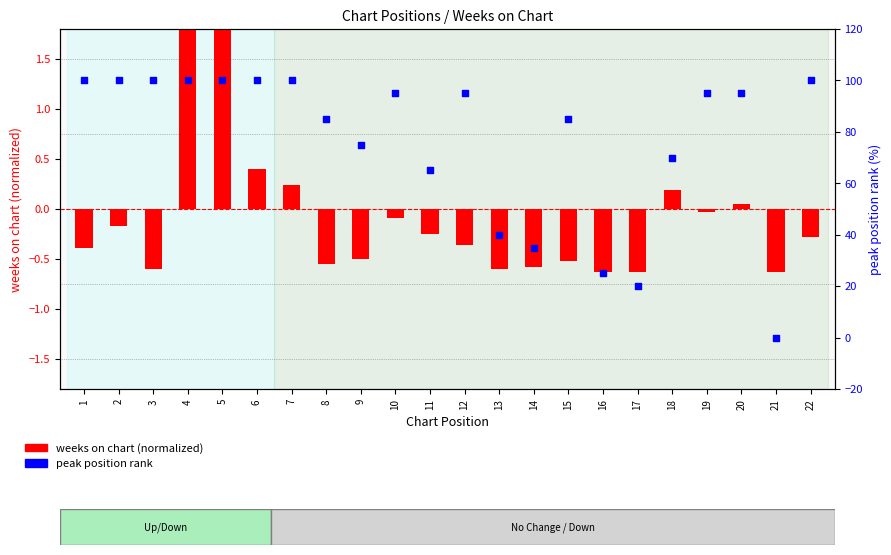

What are all the series names shown in the legend?

weeks on chart (normalized), peak position rank